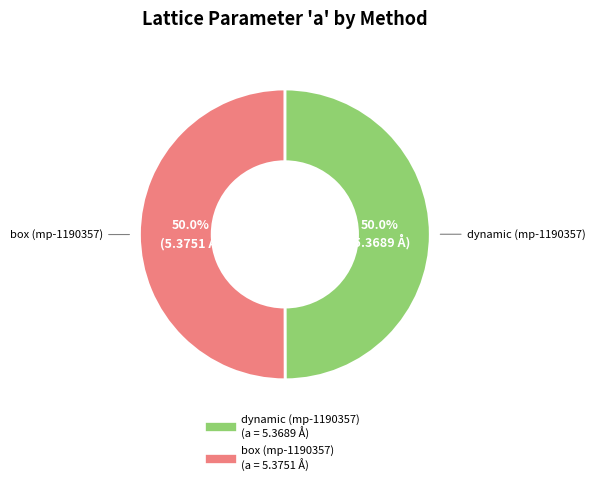

How many slices are in this pie chart?

2